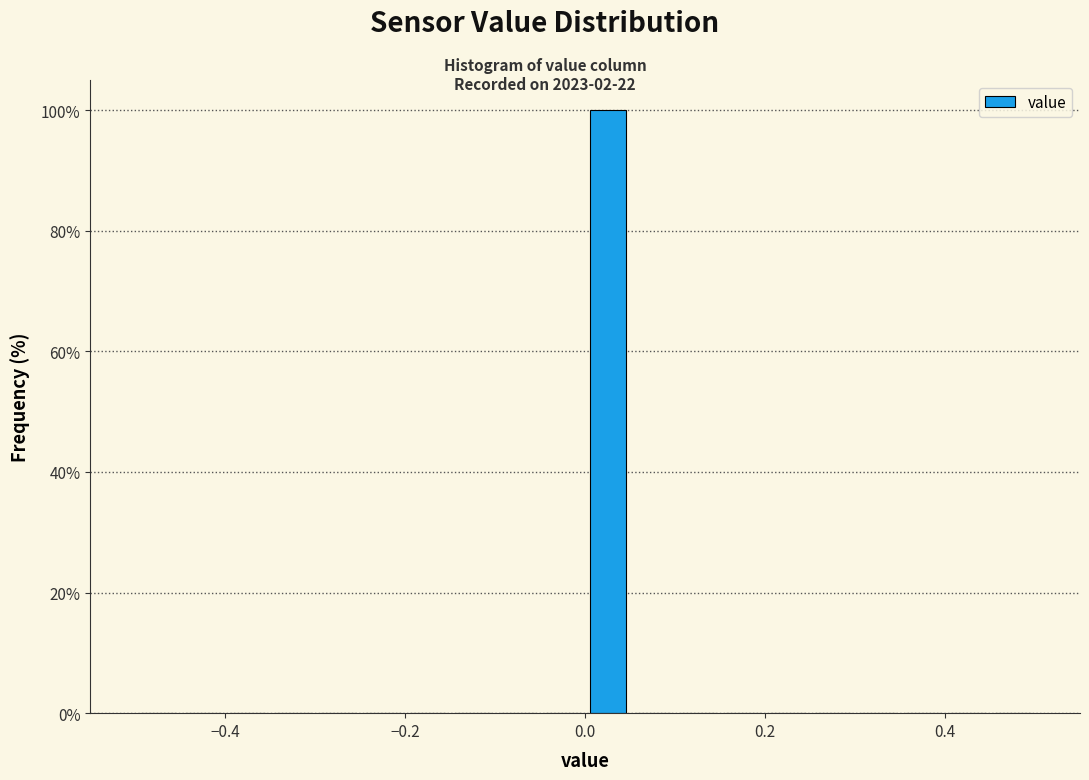

Around what value on the x-axis is the tallest bar? Give the approximate position of its centre, as read against the axis.

0.02